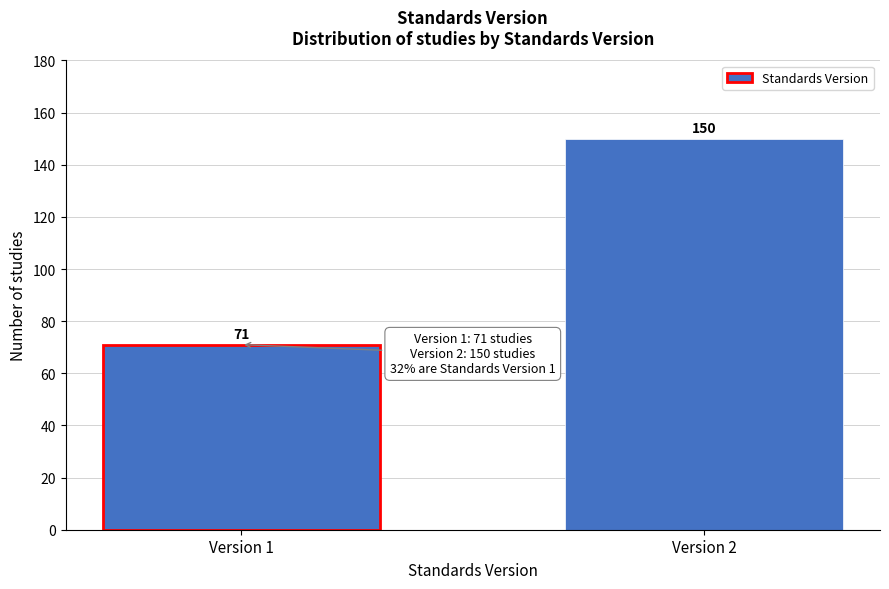

Reading left to right, list all the values displayed in this chart.

Version 1=71	Version 2=150